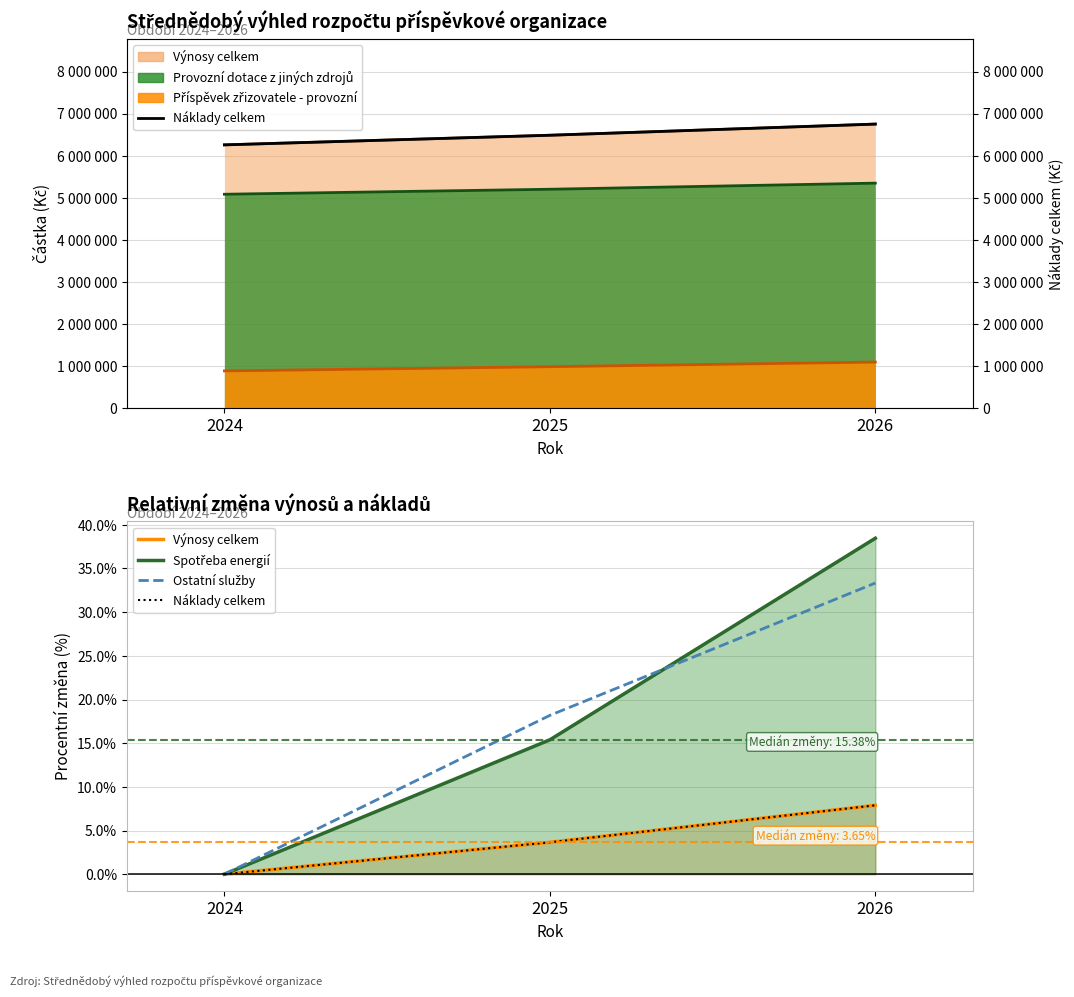

Read the Spotřeba energií value at 2025.

15.4